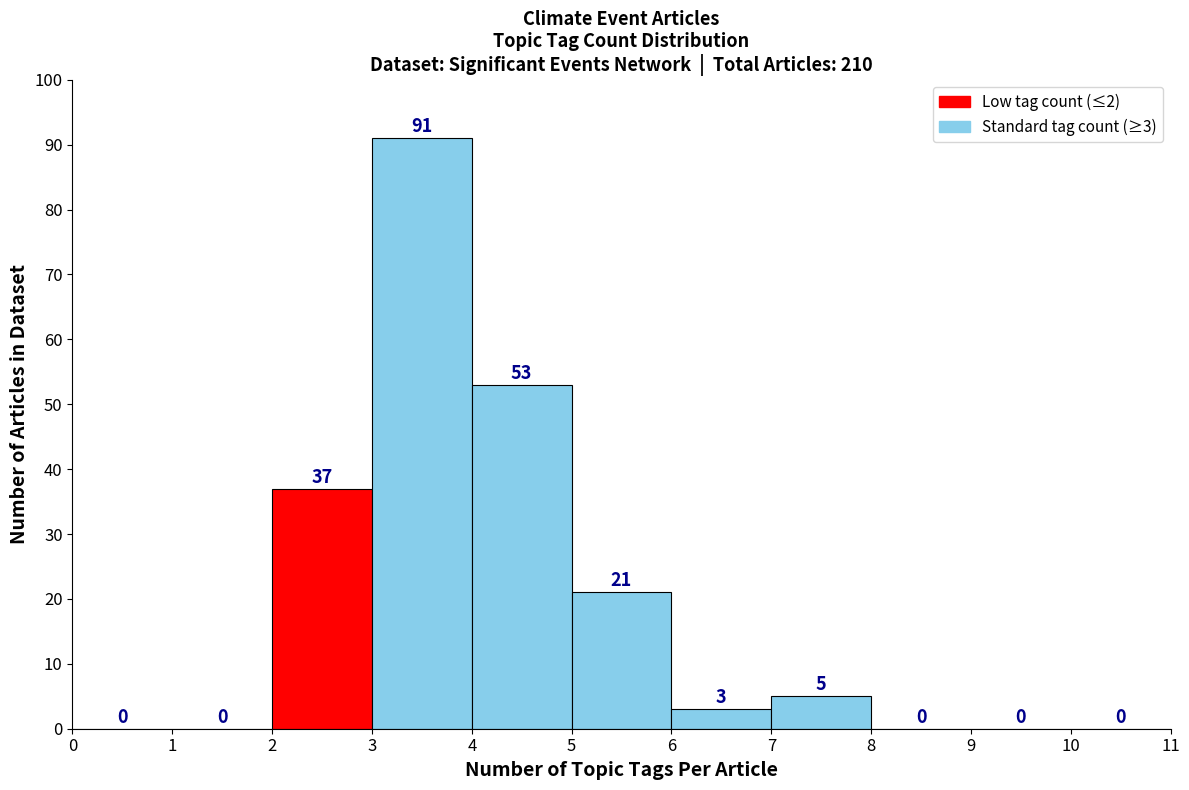

Over which range of the x-axis is the bar tallest?

3 to 4